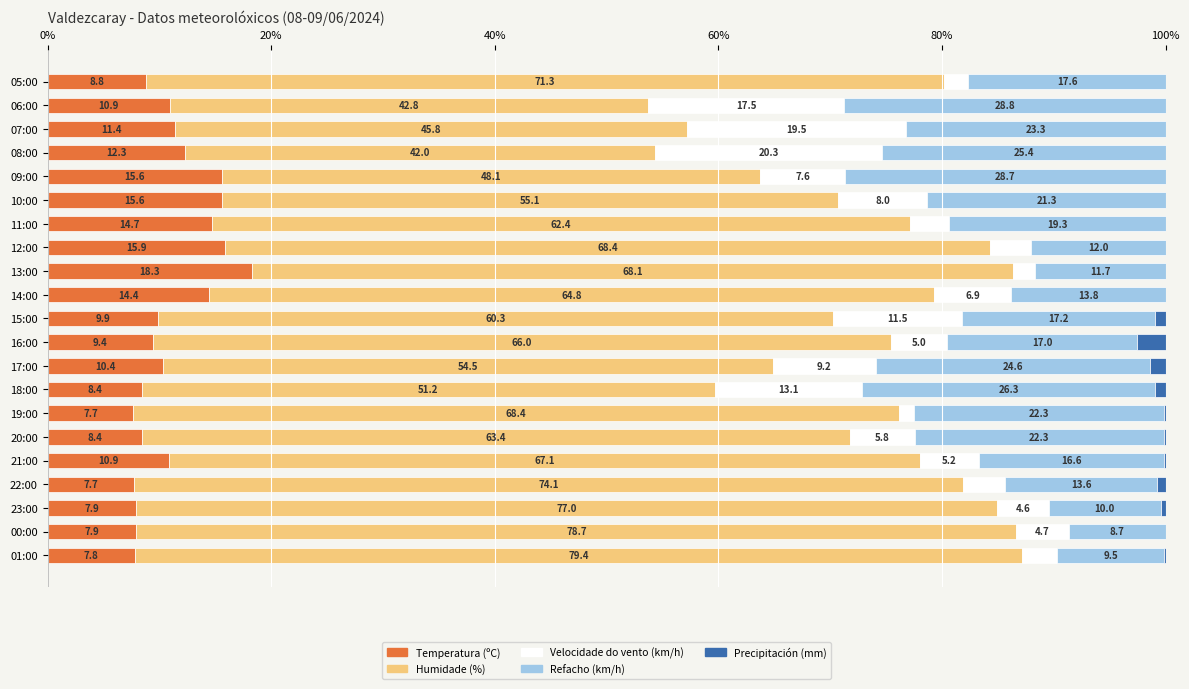

Where is Temperatura (ºC) nearest to the value 12?

08:00